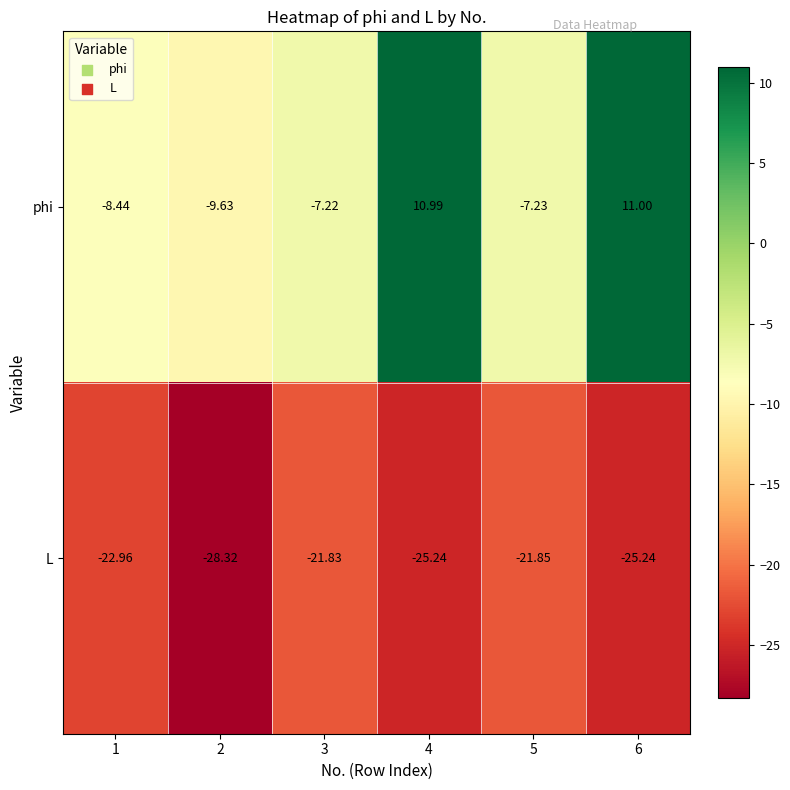

List the series in order of their overall mean, highest first.

phi, L